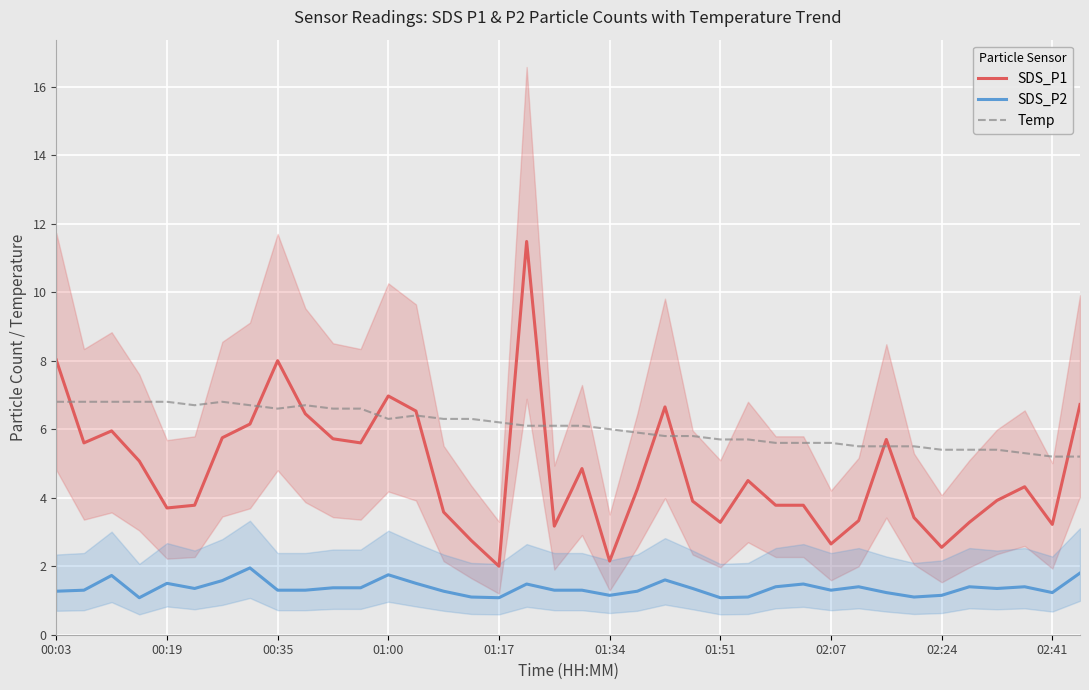

How many times do SDS_P1 and Temp cross each other?

12